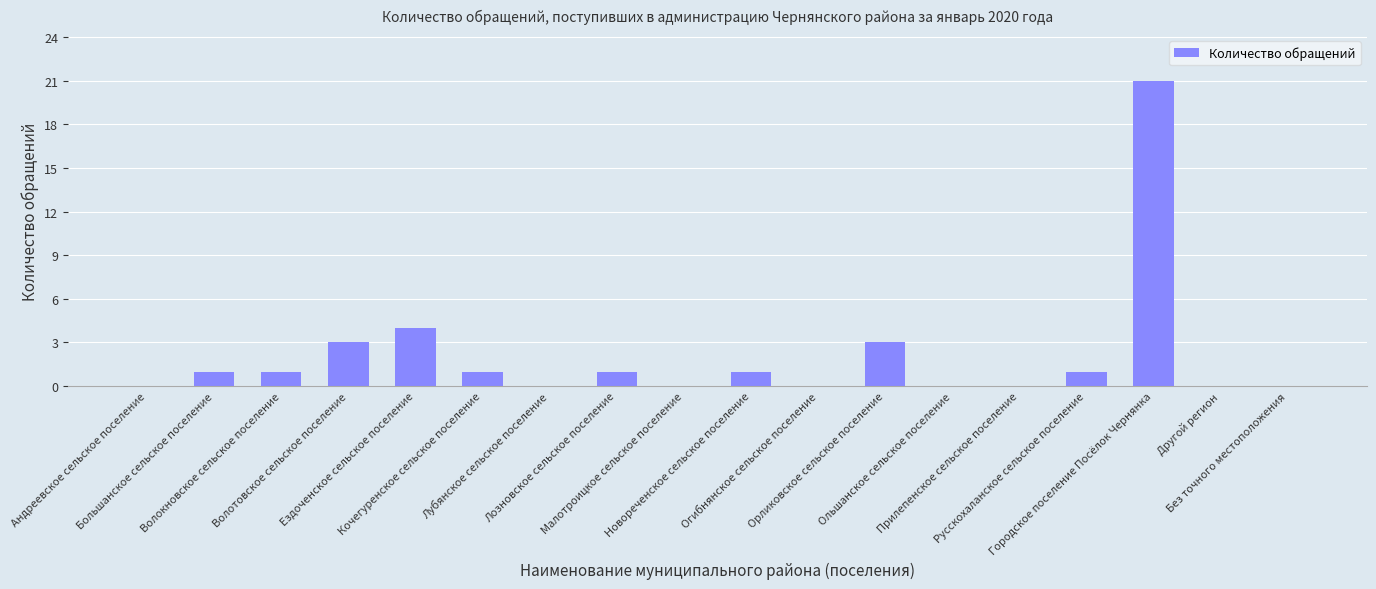

Does the chart contain stacked bars?

No